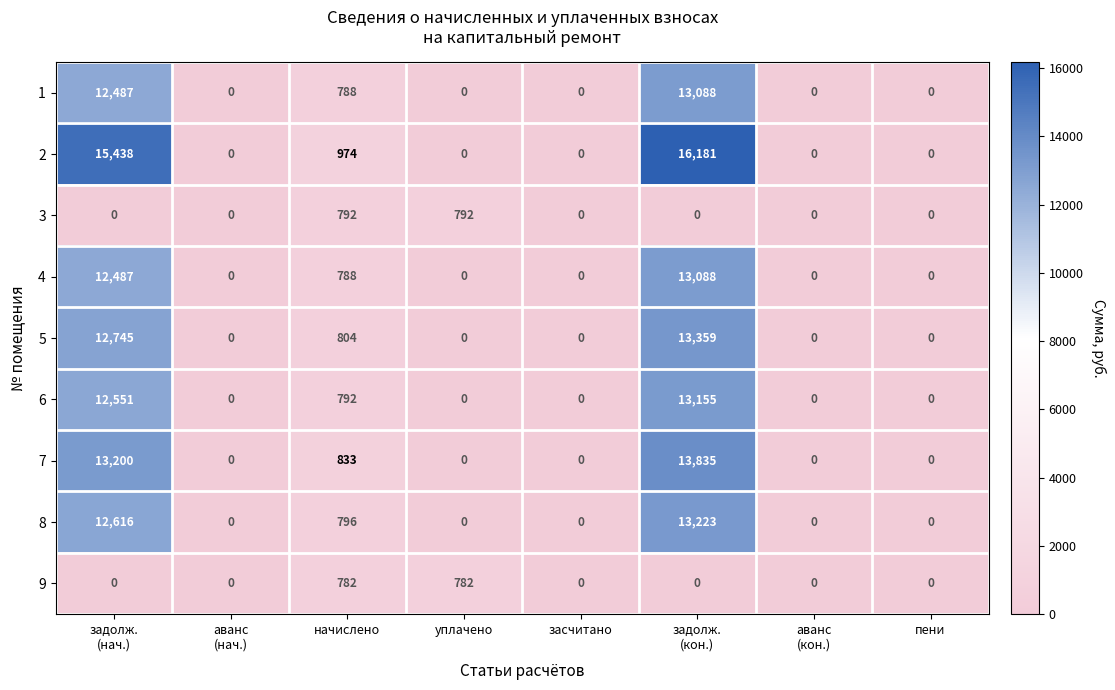

How many 3 values are between 0 and 792?

8